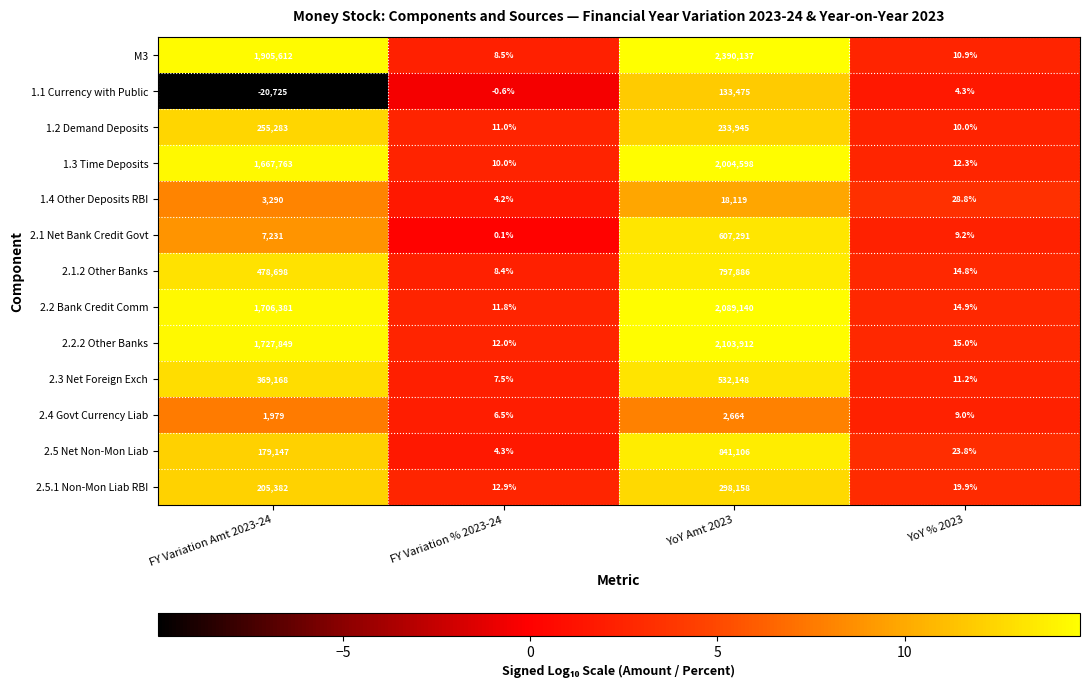

What is the smallest value displayed?

-20725.0